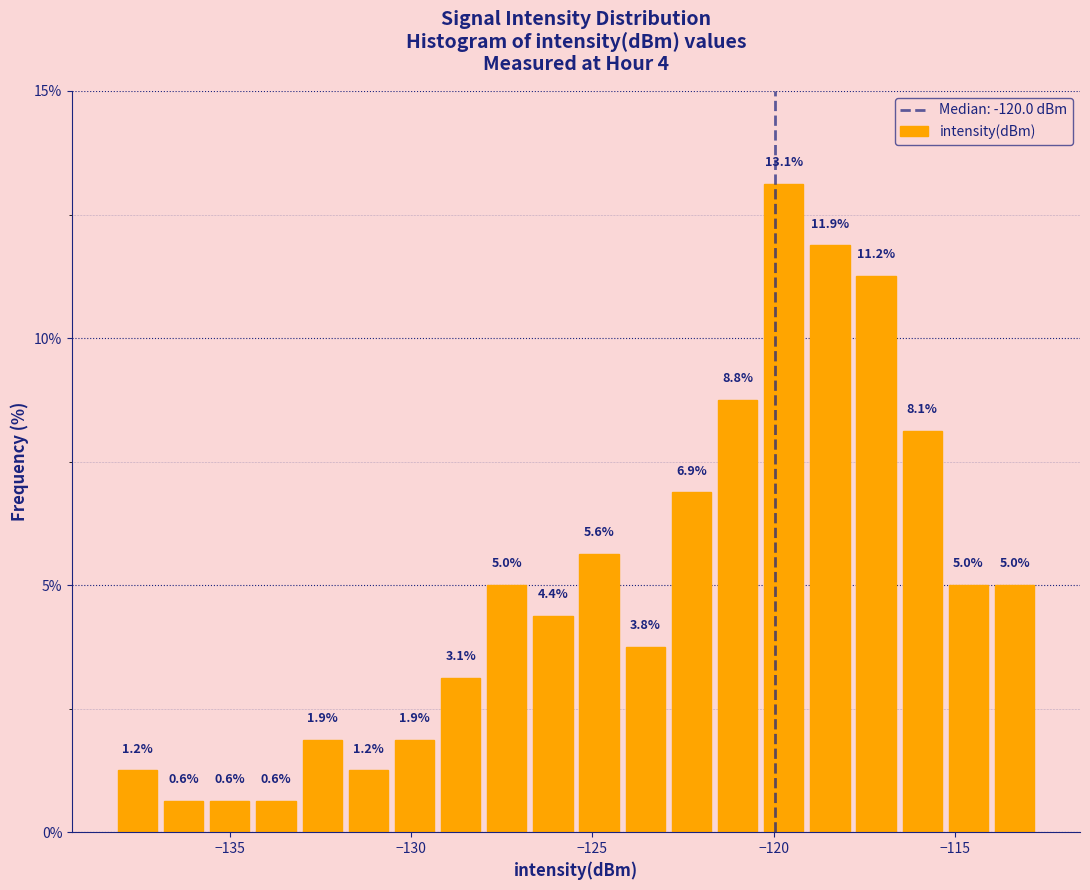

Read against the x-axis, roughly where is the centre of the tallest bar?

-119.5